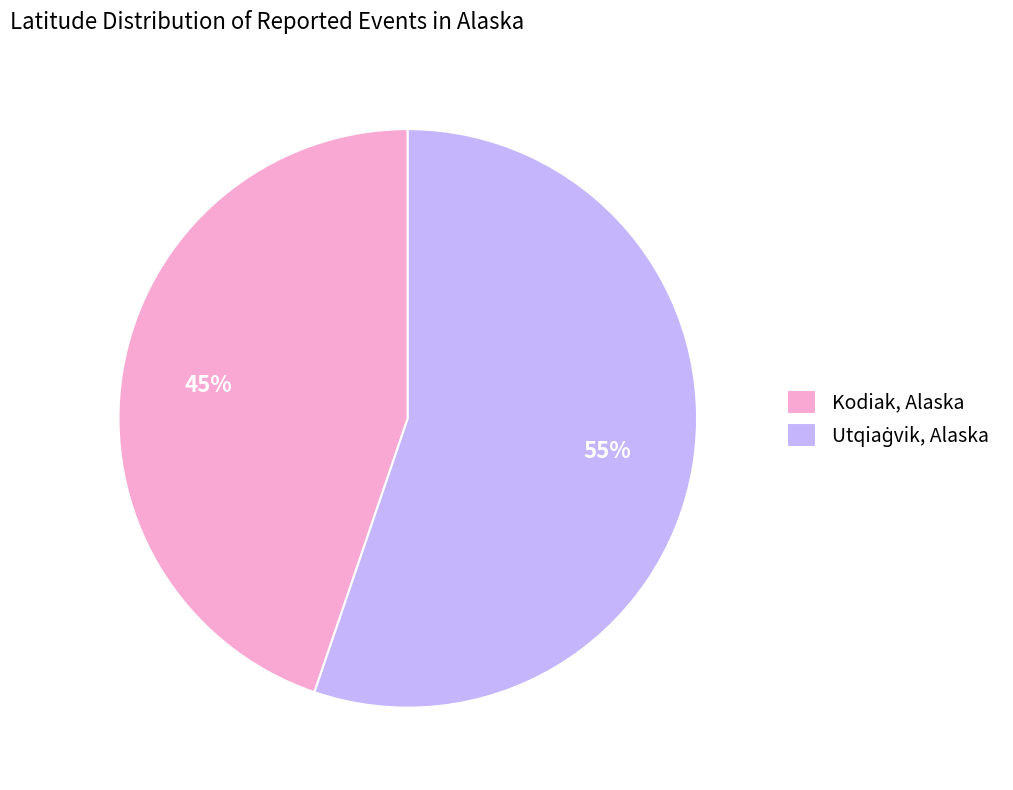

To the nearest percent, what is the difference between the largest and smallest slice percentages?

10%